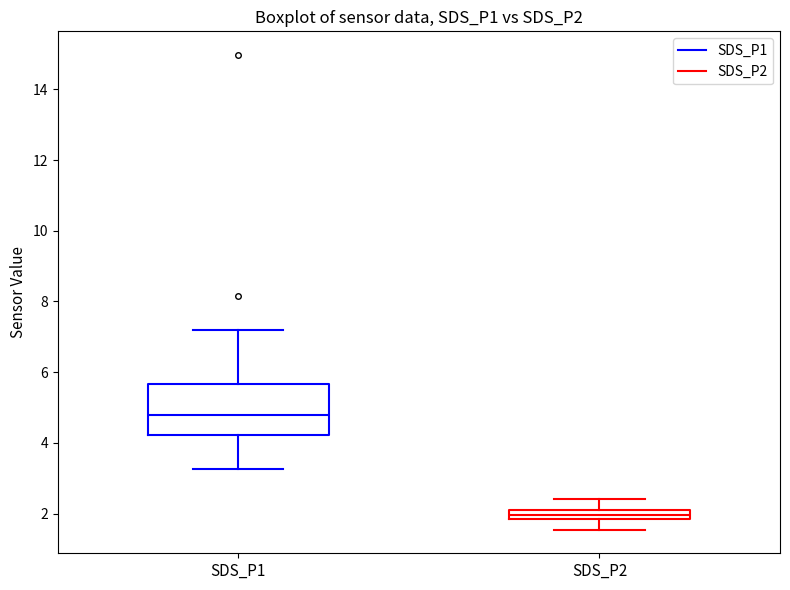

Comparing the boxes themselves (not the whiskers), which one is the tallest?

SDS_P1